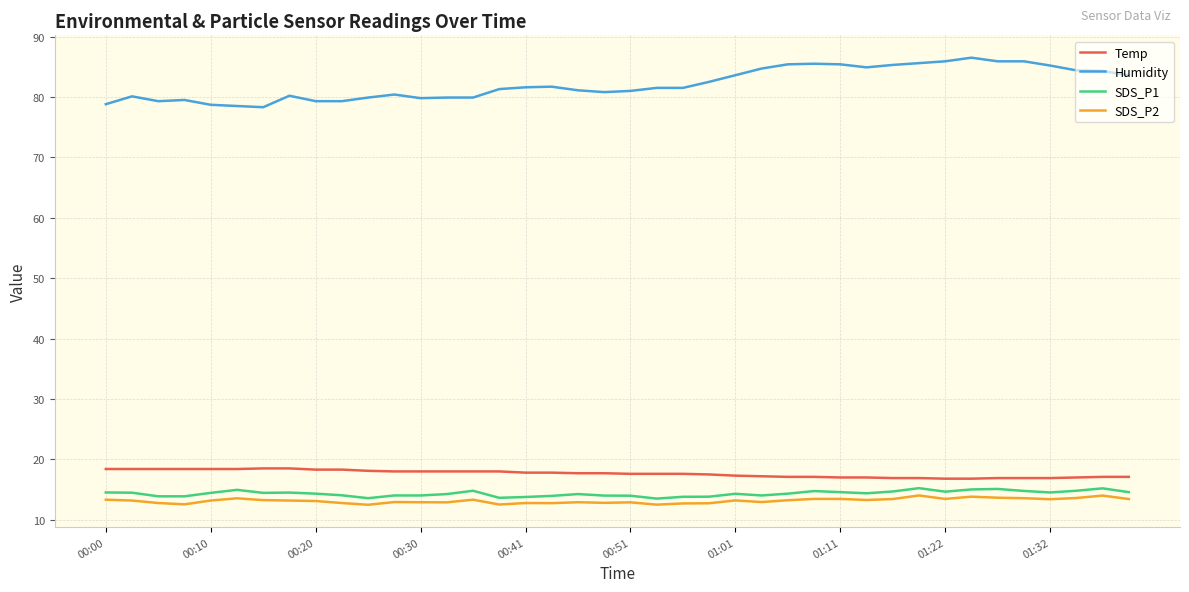

List the series in order of their peak value, lowest first.

SDS_P2, SDS_P1, Temp, Humidity